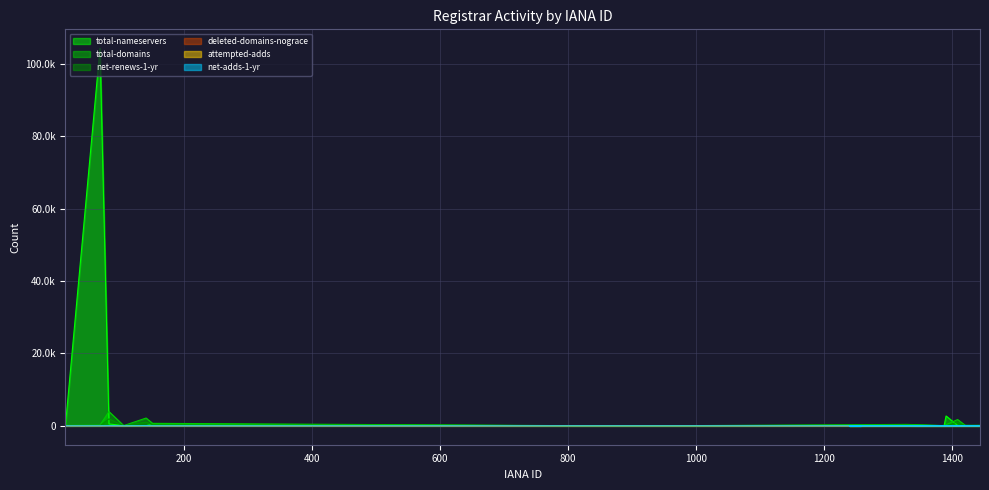

Is it true that deleted-domains-nograce equals 0 at CPS-Datensysteme?

True